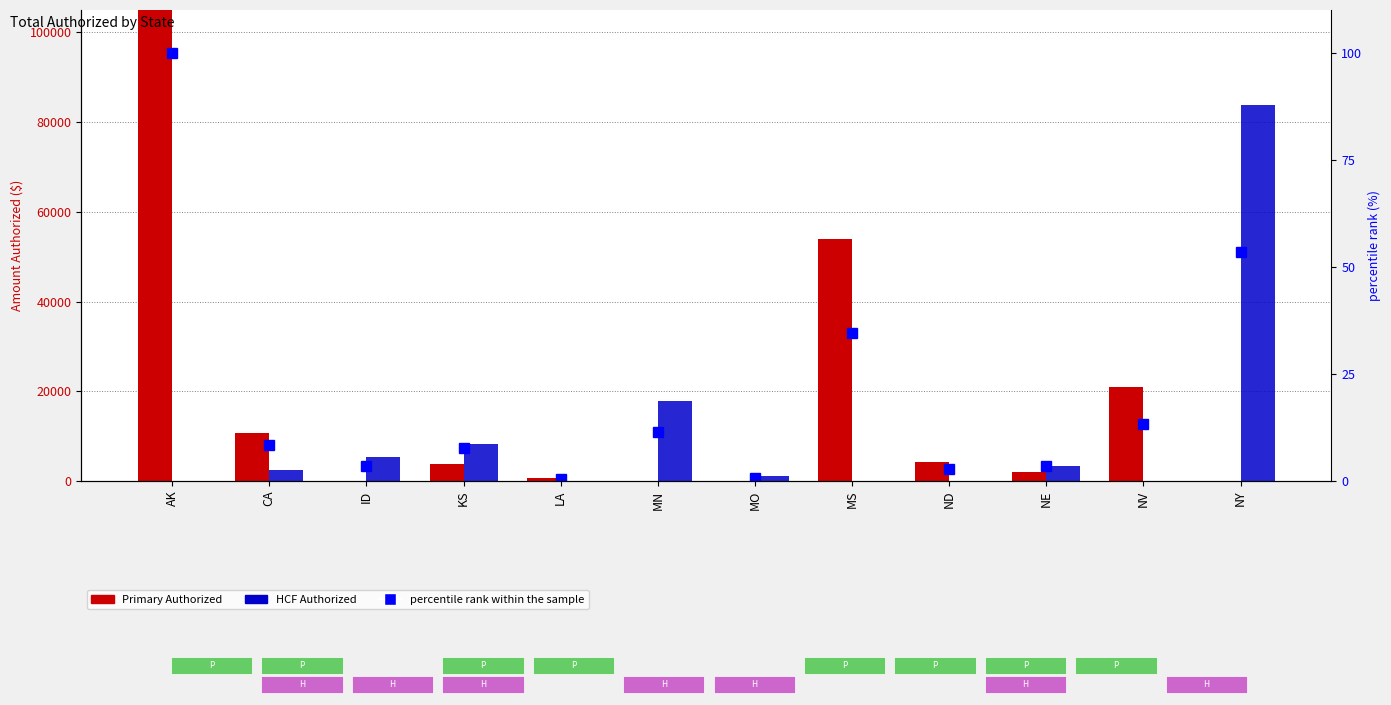

What is the value of the percentile rank within the sample bar at the 6th from the left?

11.4